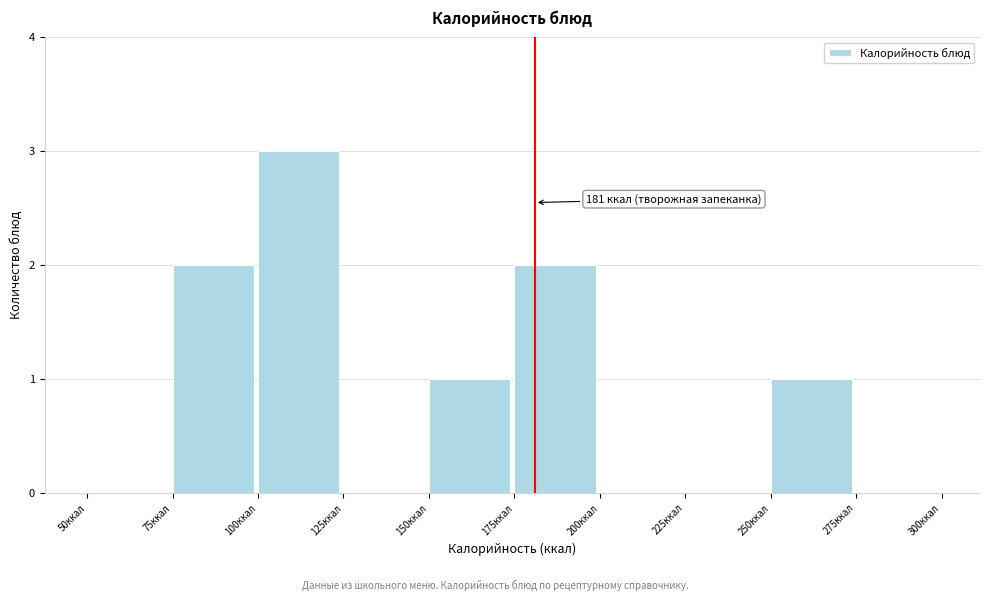

Which range on the x-axis has the tallest bar?

100 to 125